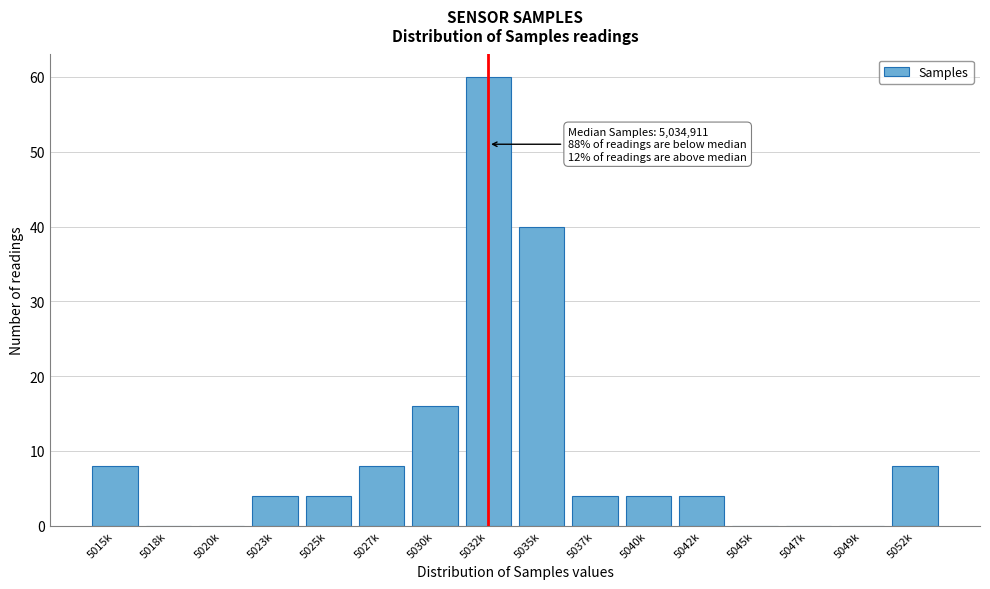

Reading left to right, what are all the values shown in this chart?

5015k=8	5018k=0	5020k=0	5023k=4	5025k=4	5027k=8	5030k=16	5032k=60	5035k=40	5037k=4	5040k=4	5042k=4	5045k=0	5047k=0	5049k=0	5052k=8